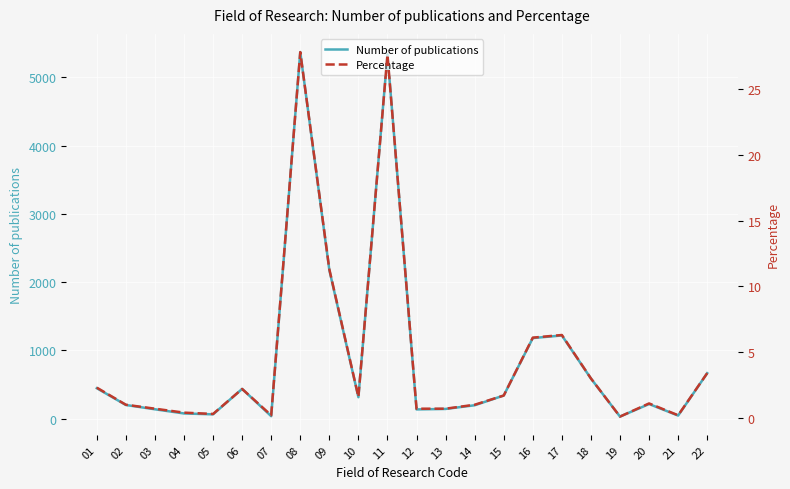

At how many categories does at least one series exceed 1278?

3